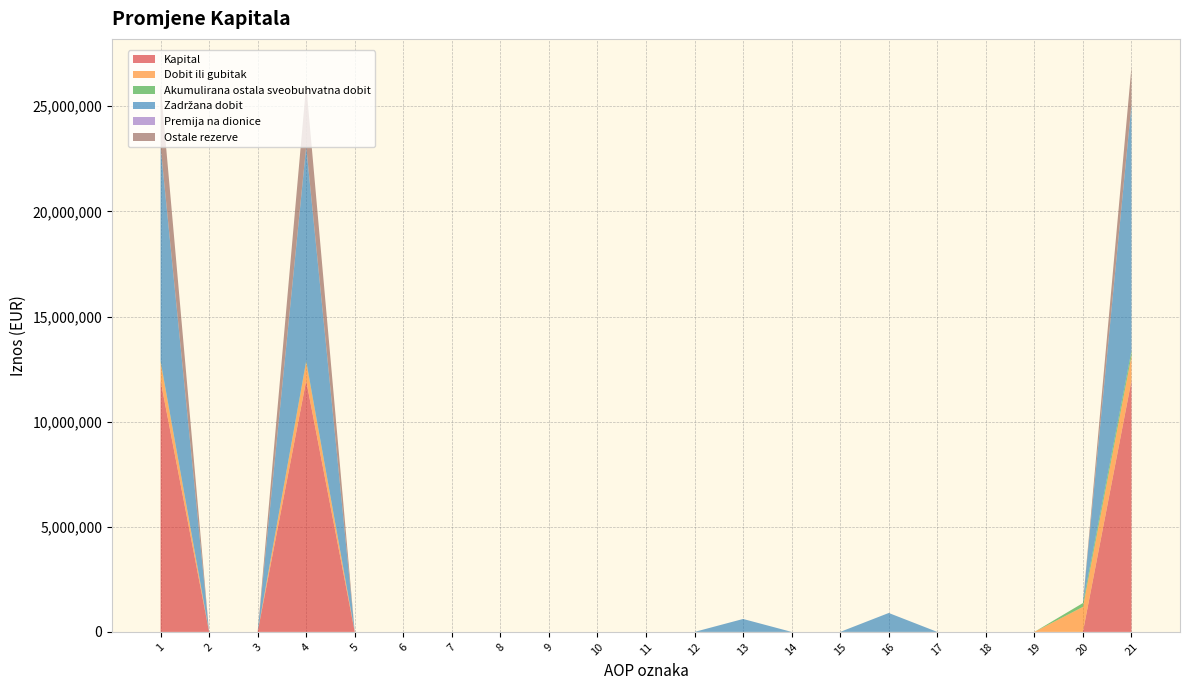

Reading right to left, transcribe all the data shown in this chart.

Kapital: 11946636	0	0	0	0	0	0	0	0	0	0	0	0	0	0	0	0	11946636	0	0	11946636
Dobit ili gubitak: 1188727	1188727	0	0	0	-900079	0	0	0	0	0	0	0	0	0	0	0	900079	0	0	900079
Akumulirana ostala sveobuhvatna dobit: 231943	183279	0	0	0	0	0	0	0	0	0	0	0	0	0	0	0	48664	0	0	48664
Zadržana dobit: 11702231	0	0	0	0	900079	0	0	615022	0	0	0	0	0	0	0	0	10187130	0	0	10187130
Premija na dionice: 19725	0	0	0	0	0	0	0	0	0	0	0	0	0	0	0	0	19725	0	0	19725
Ostale rezerve: 1772324	0	0	0	0	0	0	0	-1154091	0	0	0	0	0	0	0	0	2926415	0	0	2926415